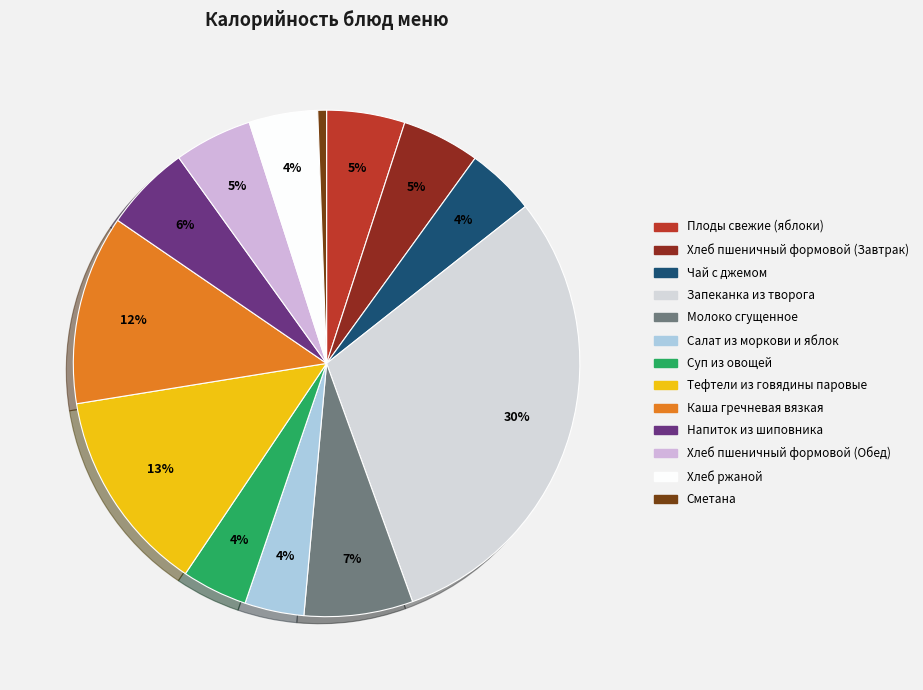

How many slices are in this pie chart?

13